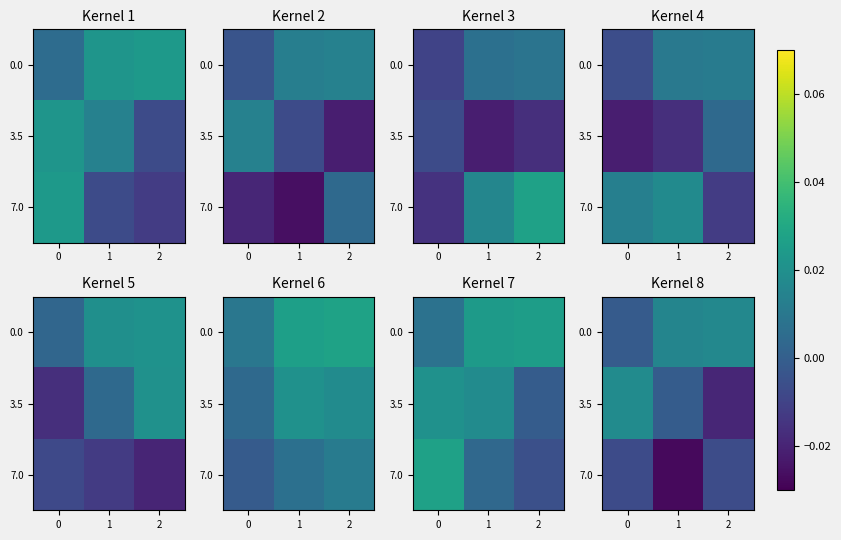

List the labels in order of 7.0 value, largest first.

2, 0, 1